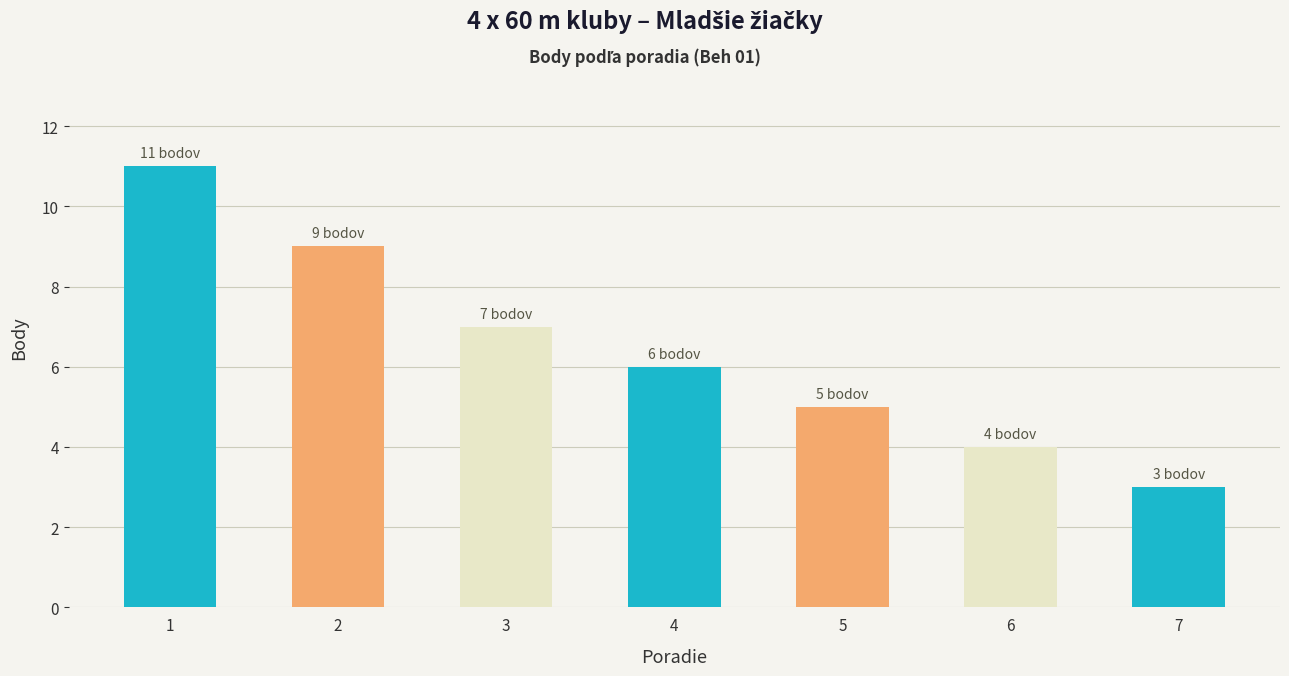

How many data points are less than 6?

3